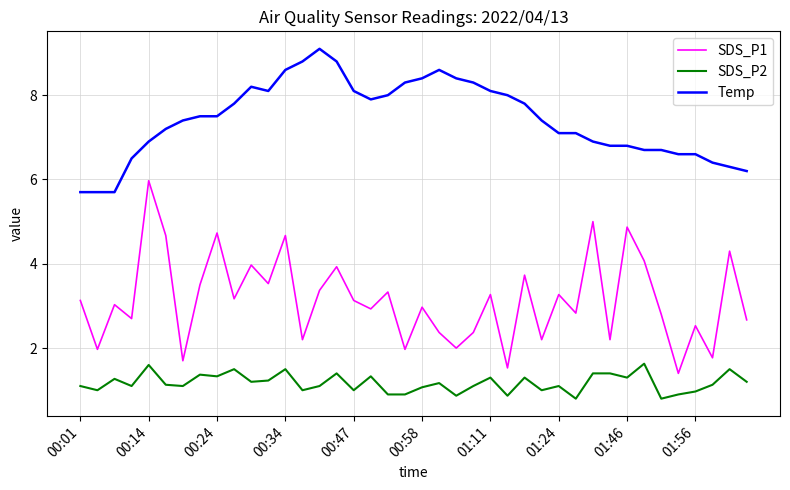

List the series in order of their peak value, lowest first.

SDS_P2, SDS_P1, Temp